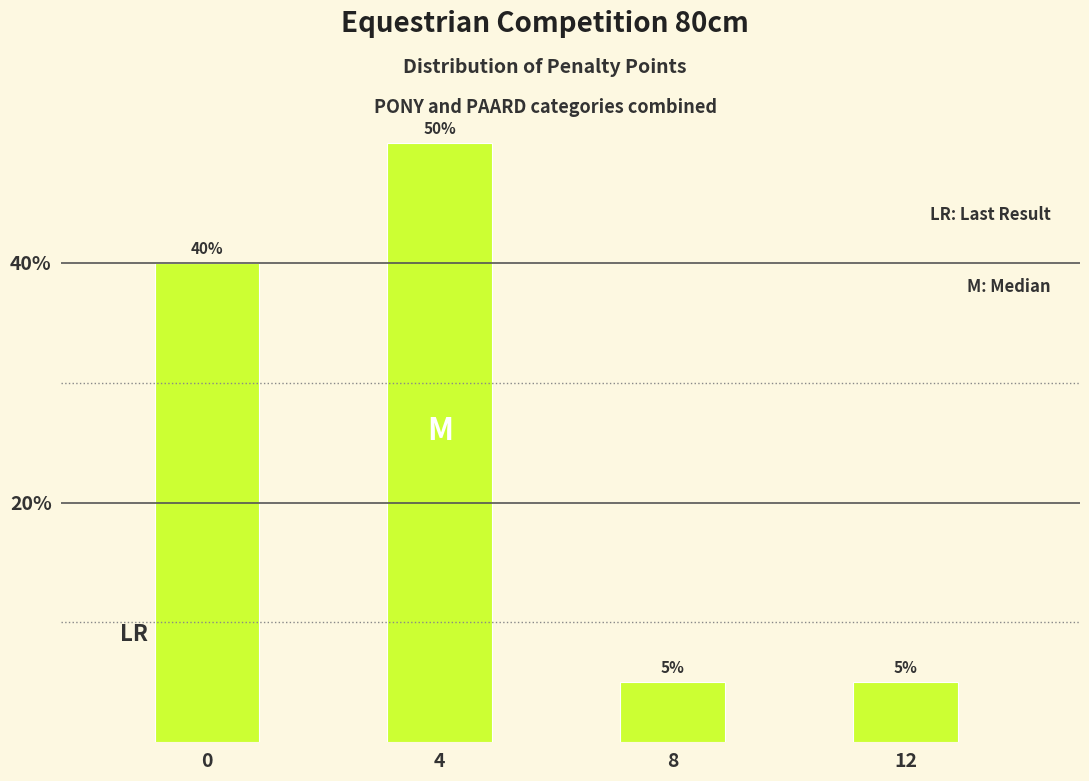

Reading left to right, what are all the values shown in this chart?

40	50	5	5